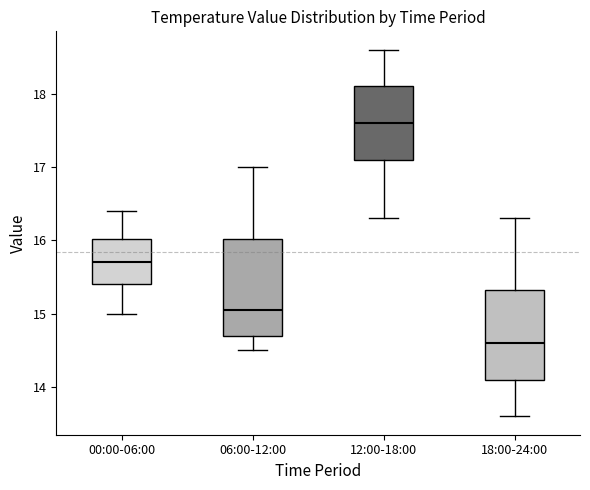

Where does the median line of the box for 06:00-12:00 sit on the y-axis? The values are not printed on the chart, so give them approximately, as read against the axis.

15.1